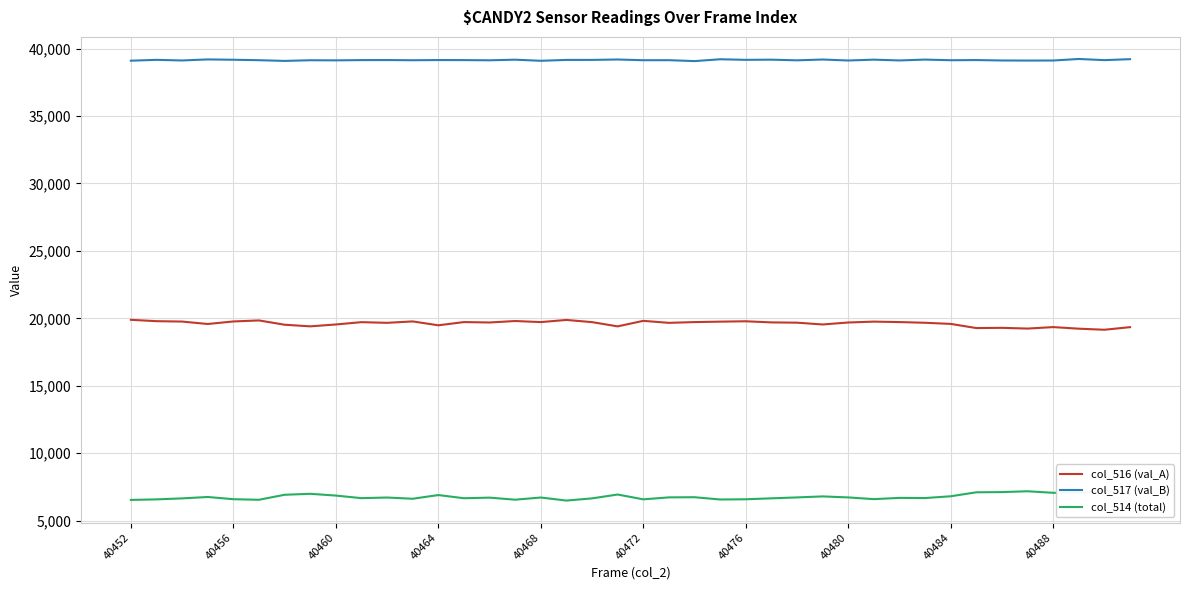

What is the sum of all col_517 (val_B) values?

1565964